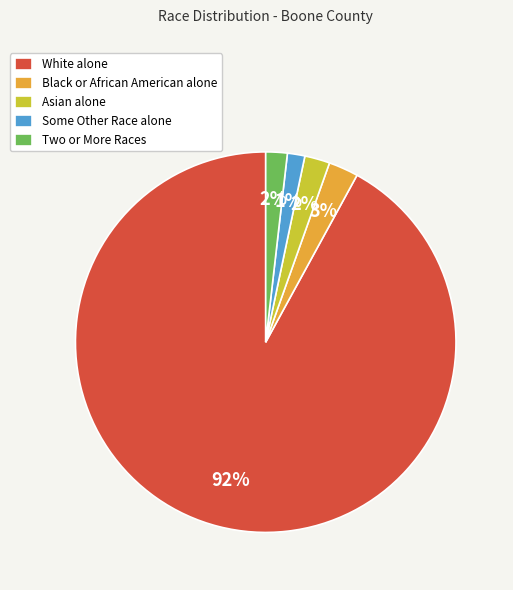

To the nearest percent, what is the difference between the largest and smallest slice percentages?

91%